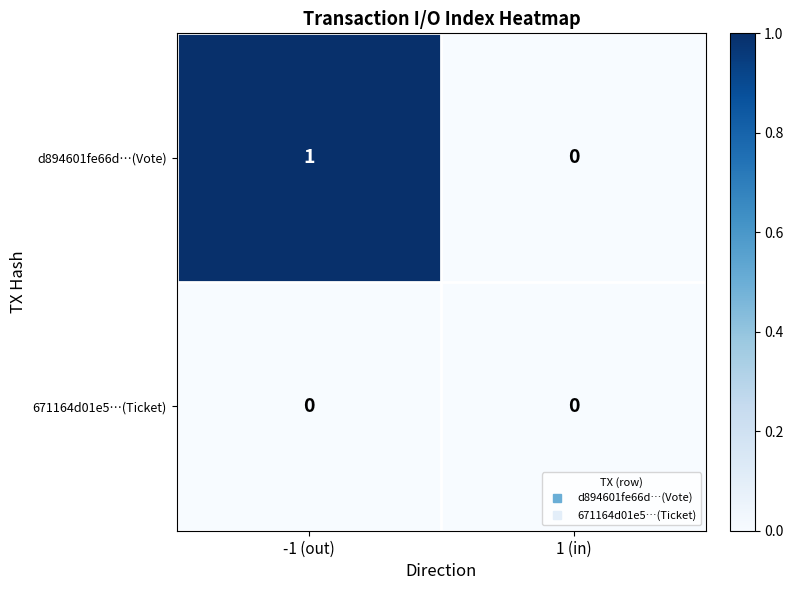

Which series has the largest total across all categories?

d894601fe66d…(Vote)